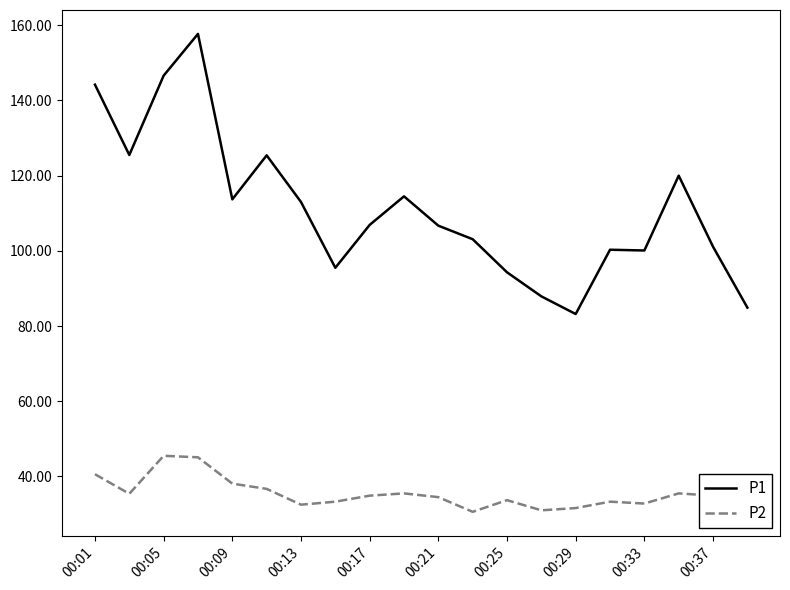

True or false: P1 and P2 cross at least once.

False